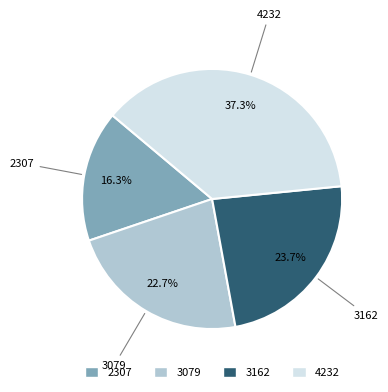

To the nearest percent, what percentage of the pie is 3079?

23%